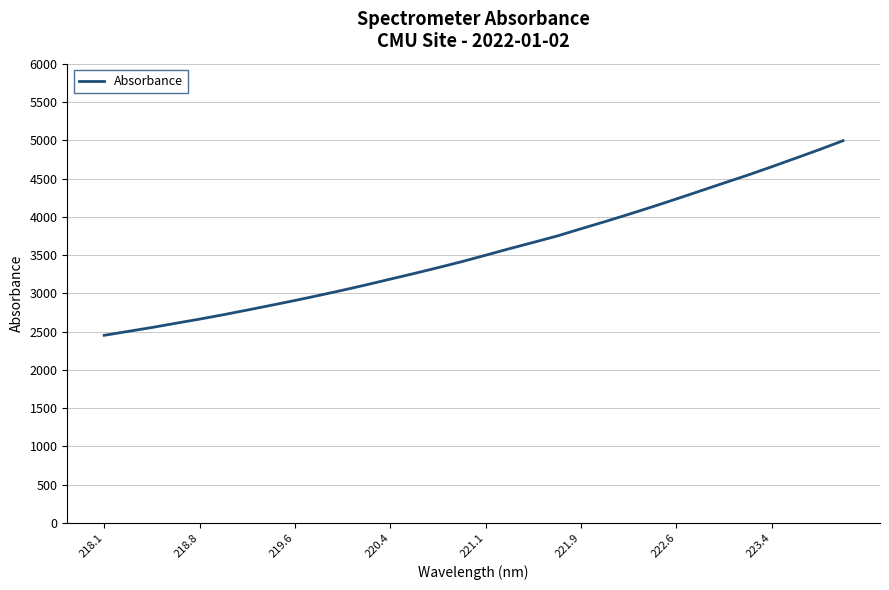

What is the sum of all values?

113644.1